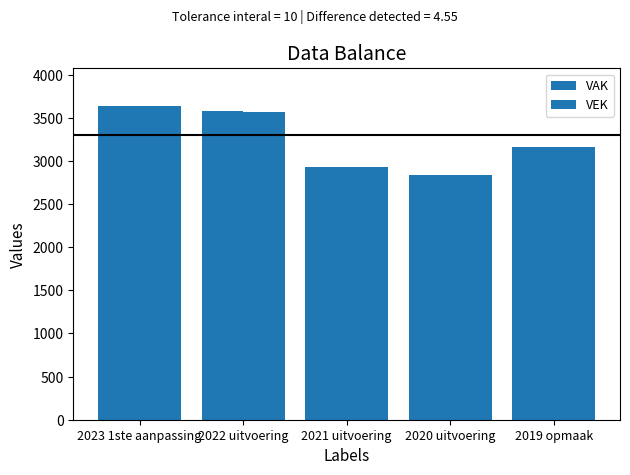

Are the bars grouped side by side (vs. stacked)?

Yes